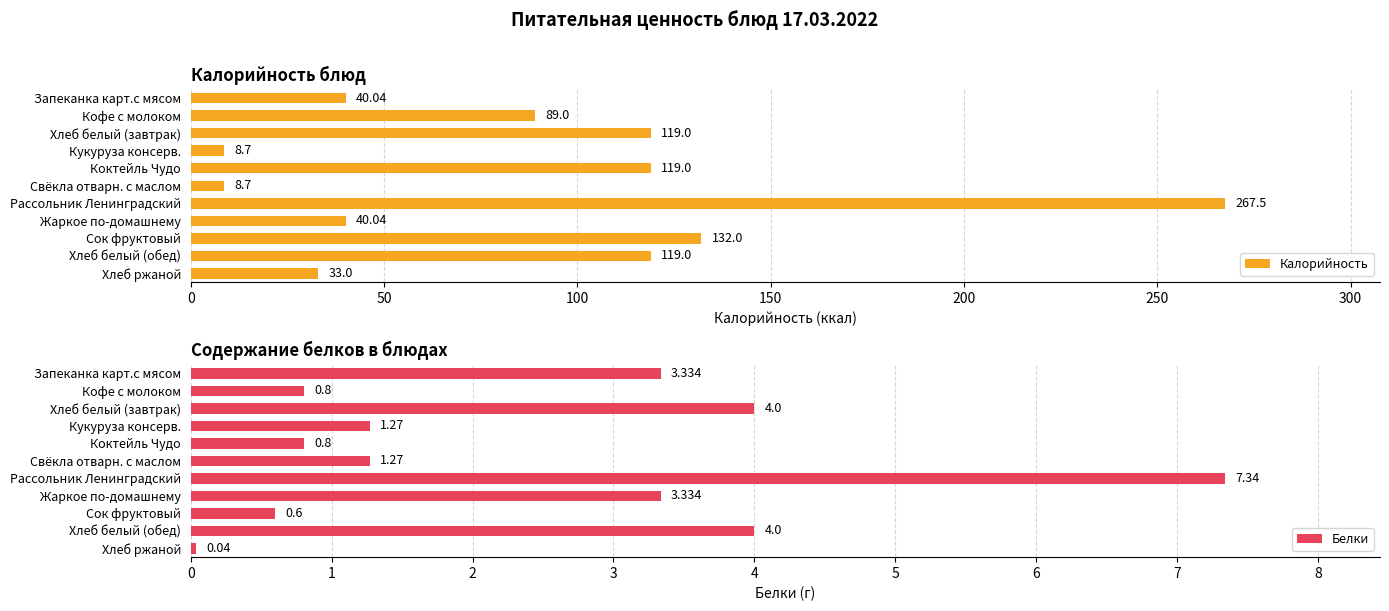

List the series in order of their overall mean, lowest first.

Белки, Калорийность